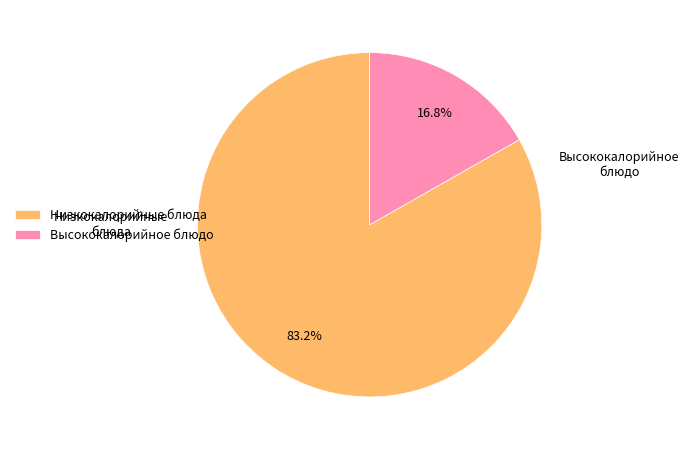

What is the largest slice in the pie chart?

Низкокалорийные блюда